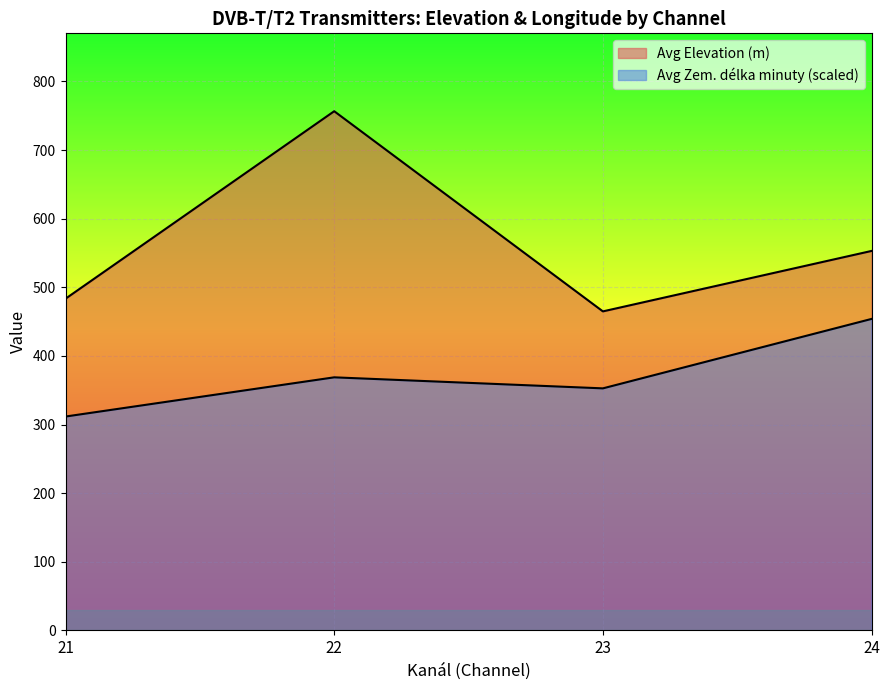

The Avg Elevation (m) series shows 753.6 at 29. True or false?

False